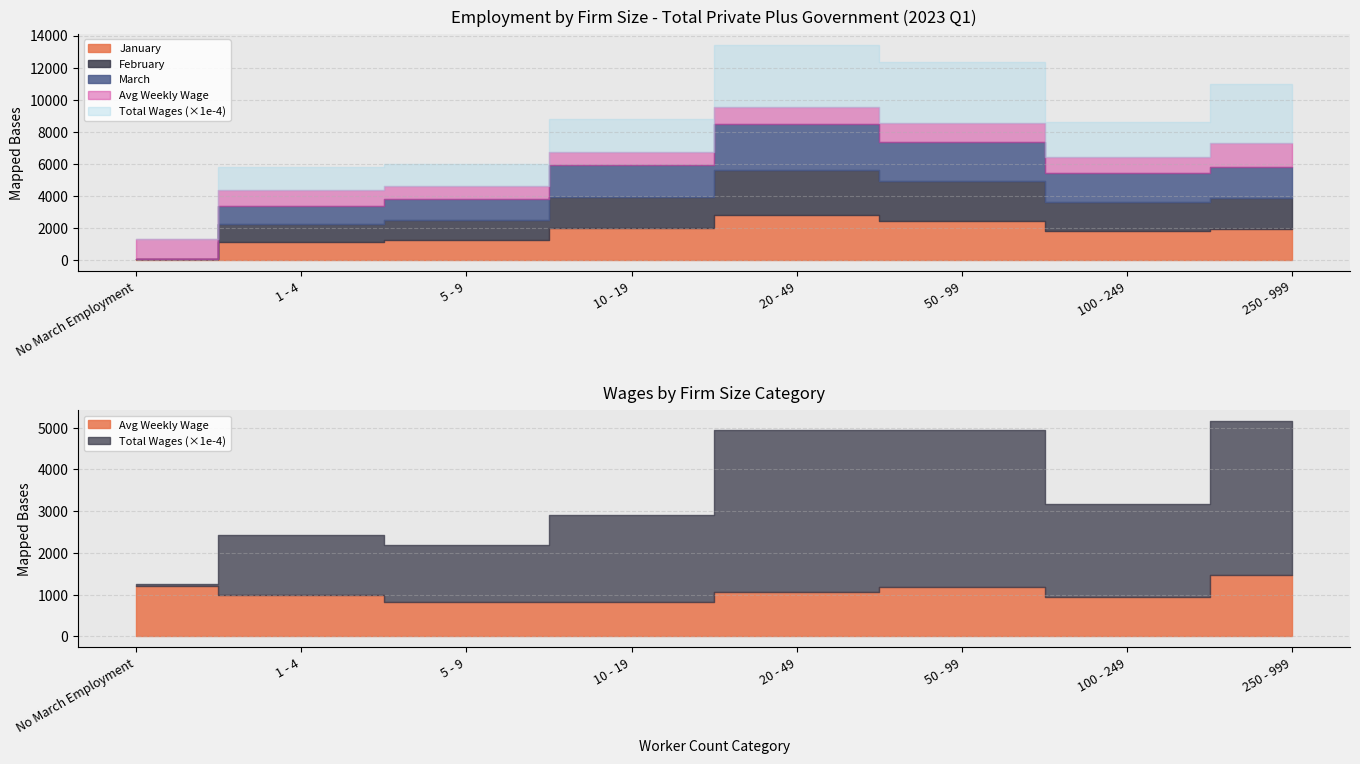

Reading left to right, transcribe all the data shown in this chart.

January: No March Employment=55	1 - 4=1129	5 - 9=1254	10 - 19=1970	20 - 49=2821	50 - 99=2447	100 - 249=1791	250 - 999=1928
February: No March Employment=34	1 - 4=1131	5 - 9=1248	10 - 19=1971	20 - 49=2786	50 - 99=2460	100 - 249=1832	250 - 999=1947
March: No March Employment=0	1 - 4=1114	5 - 9=1294	10 - 19=1968	20 - 49=2873	50 - 99=2475	100 - 249=1834	250 - 999=1956
Total Wages: No March Employment=463478	1 - 4=14455354	5 - 9=13635927	10 - 19=20947237	20 - 49=38918191	50 - 99=37762645	100 - 249=22231392	250 - 999=37004766
Avg Weekly Wage: No March Employment=1202	1 - 4=989	5 - 9=829	10 - 19=818	20 - 49=1059	50 - 99=1181	100 - 249=940	250 - 999=1465